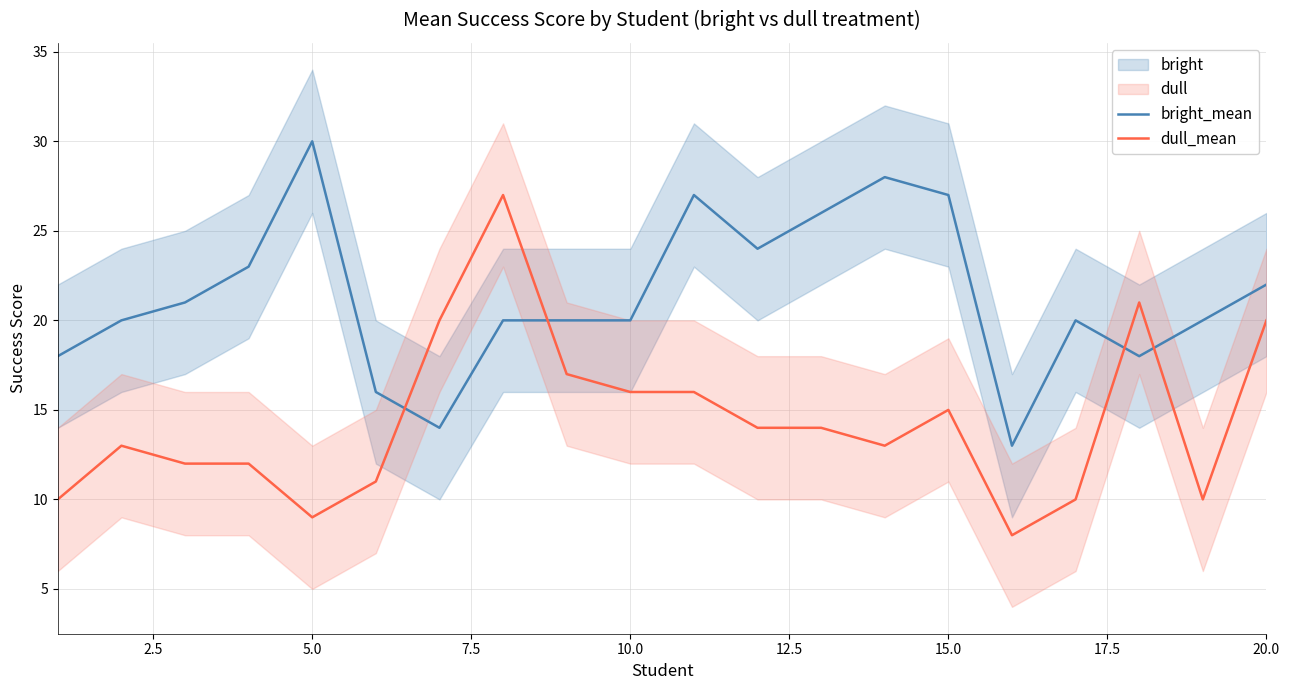

How many lines are shown in the chart?

2